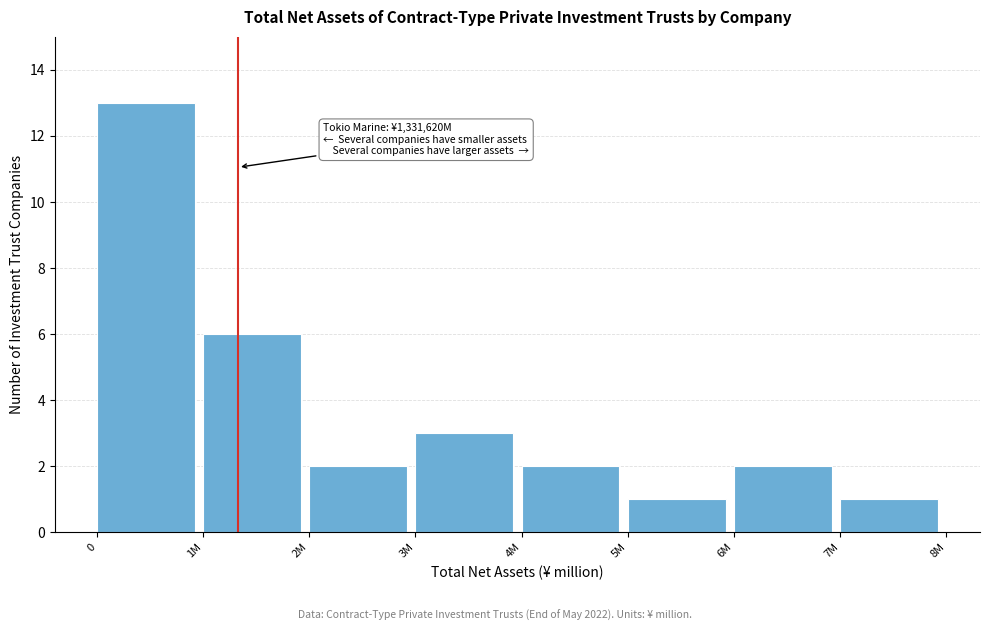

Reading left to right, transcribe all the data shown in this chart.

0=13	1M=6	2M=2	3M=3	4M=2	5M=1	6M=2	7M=1